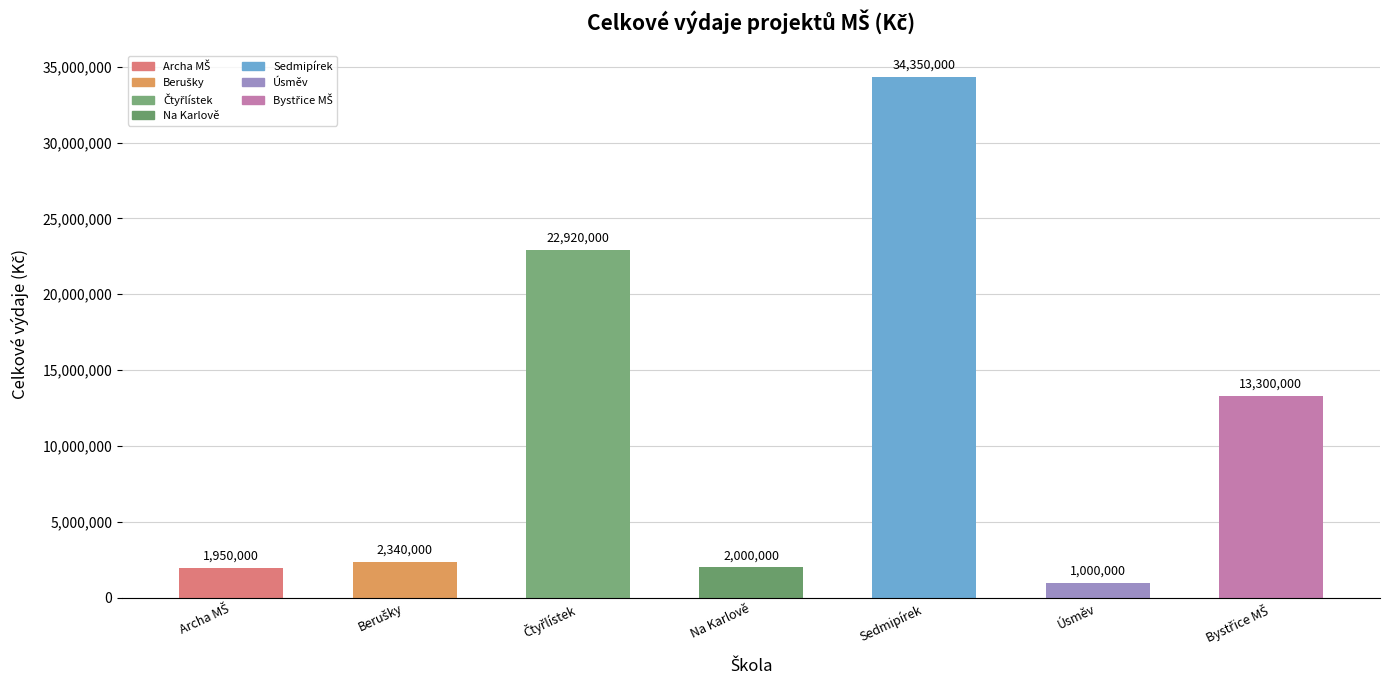

Reading left to right, list all the values displayed in this chart.

1950000	2340000	22920000	2000000	34350000	1000000	13300000